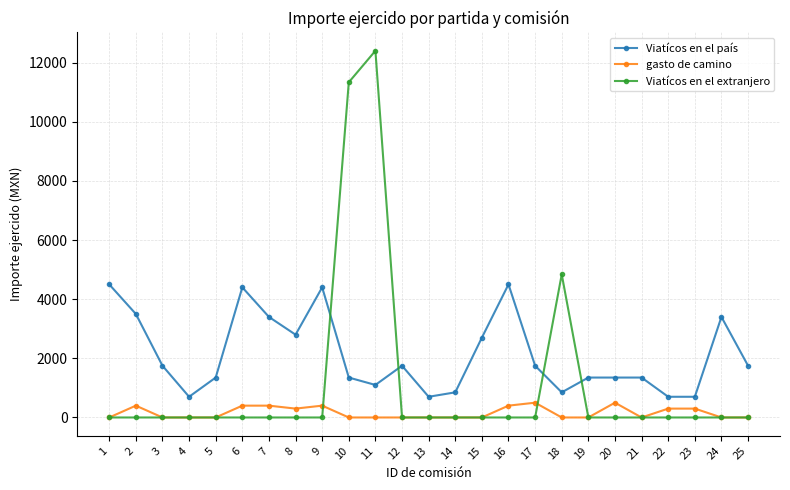

The value of gasto de camino at 14 is 0.0. True or false?

True